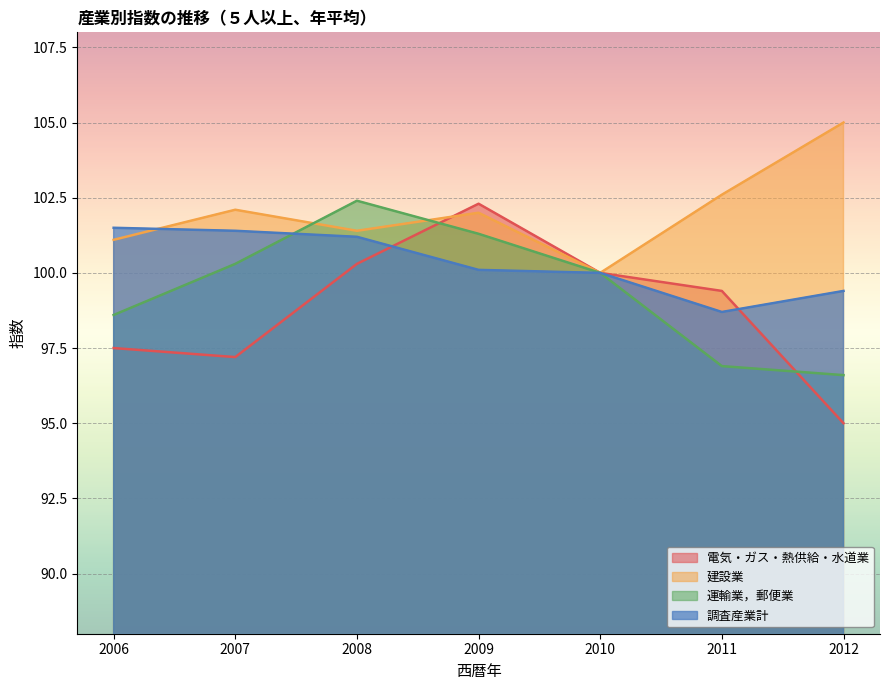

What is the value of the 電気・ガス・熱供給・水道業 point at the 1st from the left?

97.5